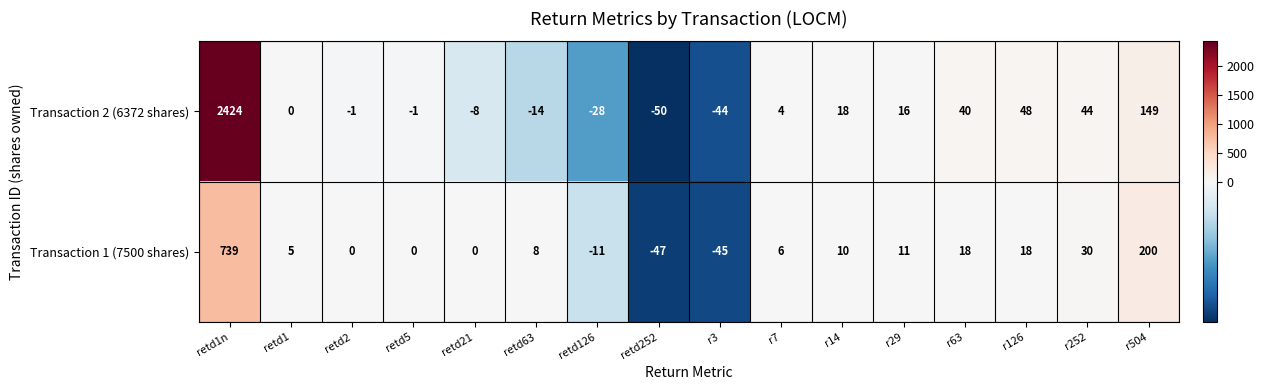

At which category is the sum across all series the highest?

retd1n